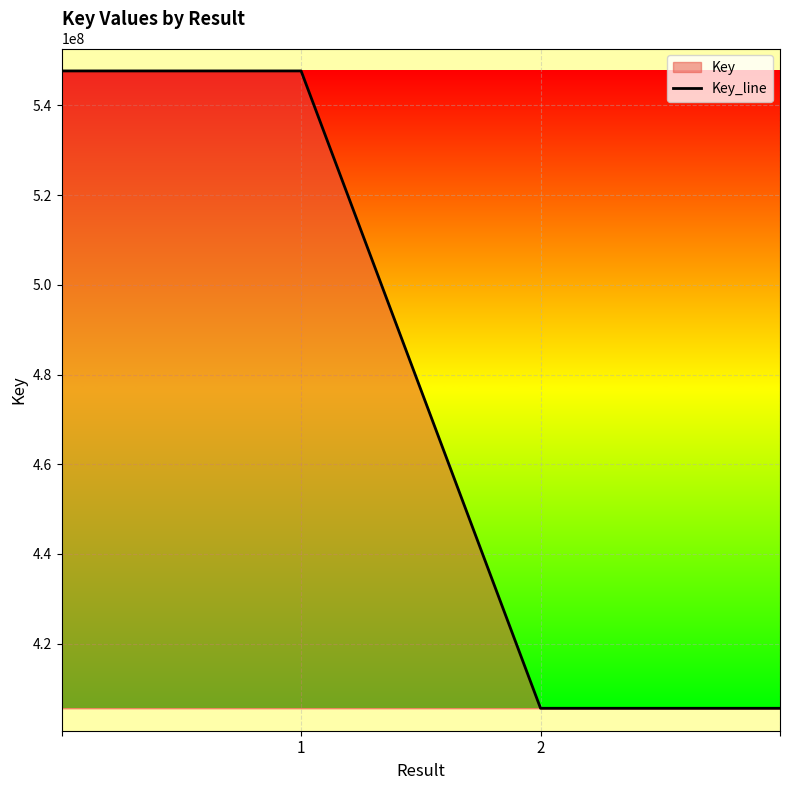

Read the value at 1, to the nearest 10.

547664540